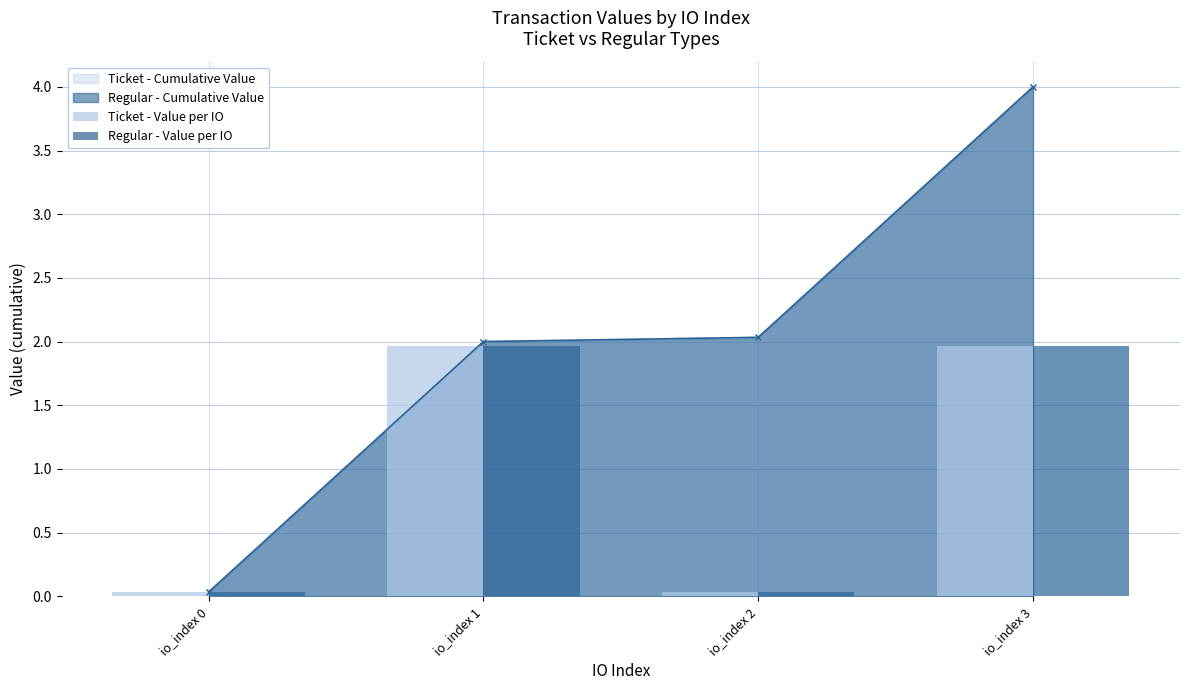

Reading right to left, extract all data points from this chart.

Ticket - Value per IO: 2.0	0.0	2.0	0.0
Regular - Value per IO: 2.0	0.0	2.0	0.0